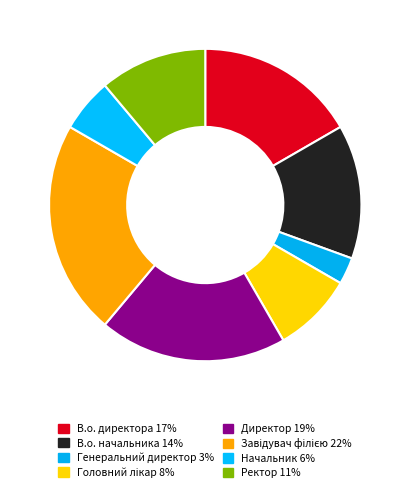

Count the number of slices in the pie.

8